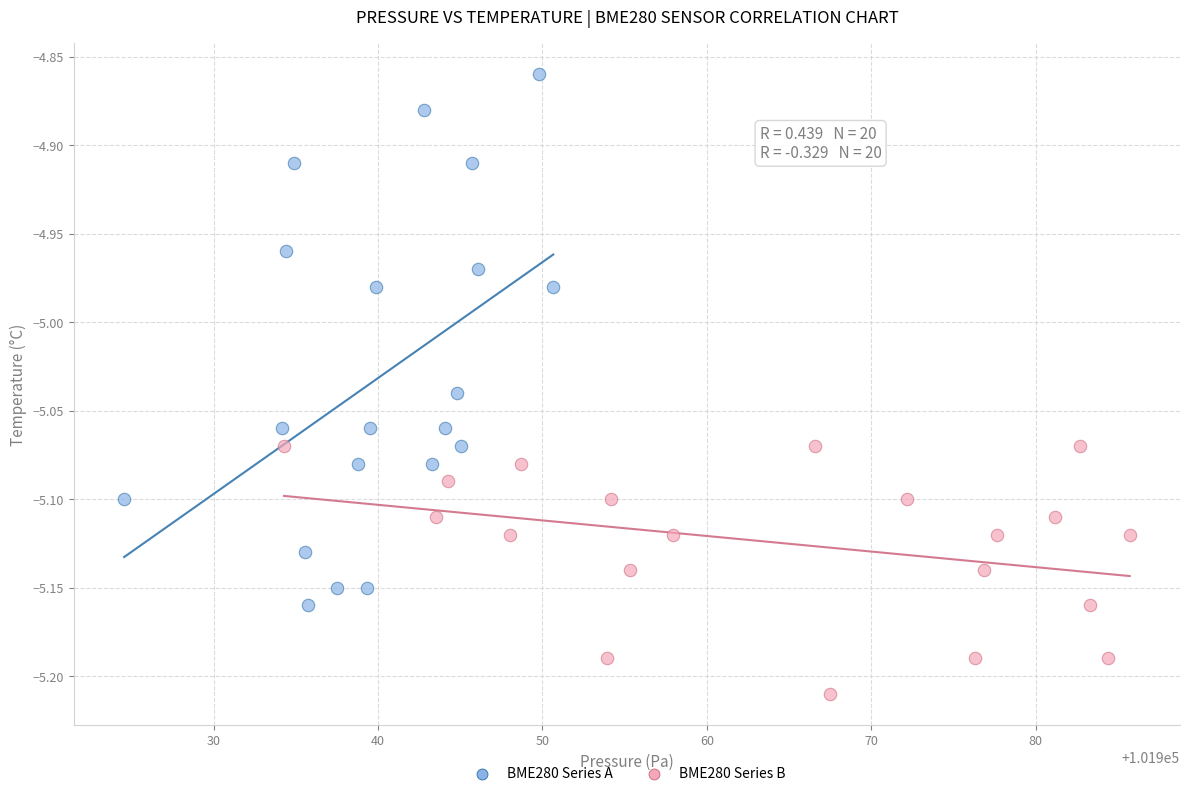

Which series has the widest spread of Y values?

BME280 Series A